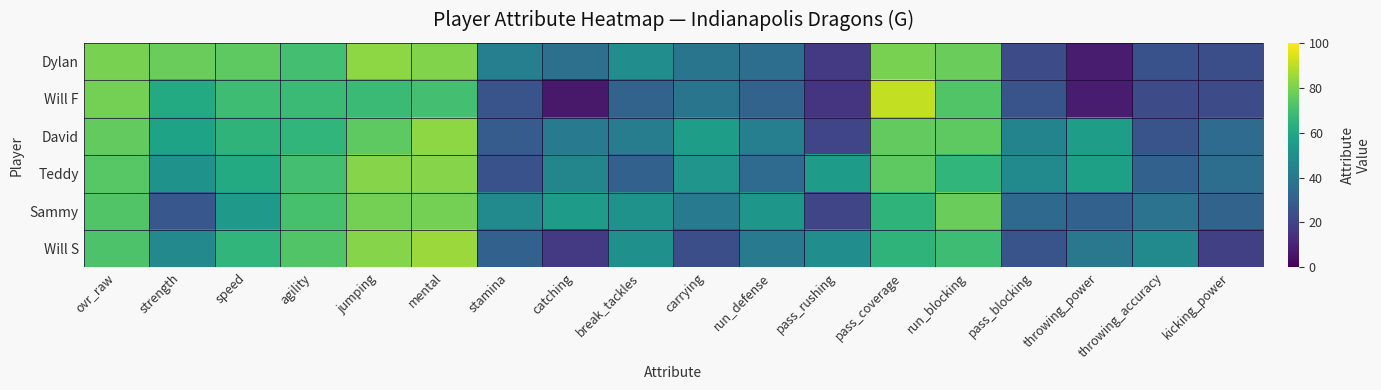

Between throwing_accuracy and strength, which is larger?

strength